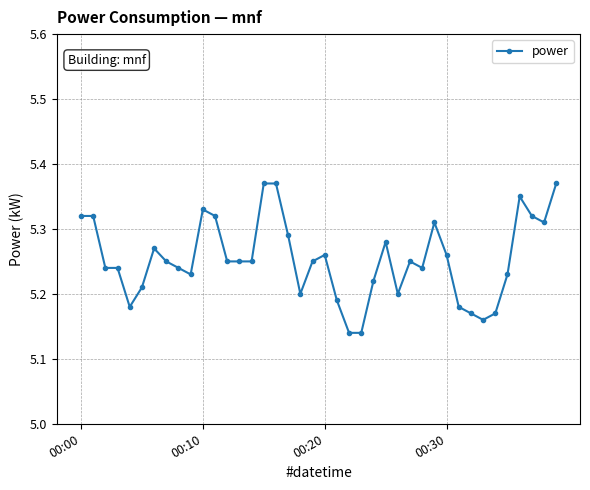

Count the values in the range 5 to 6.

40